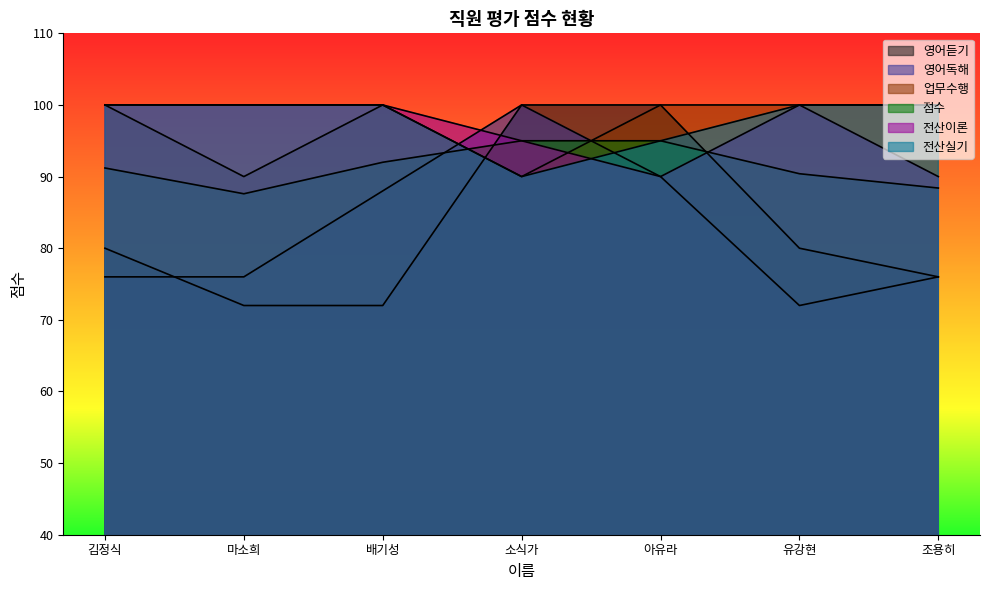

In 업무수행, how many points are lower than both neighbors (excluding endpoints)?

2